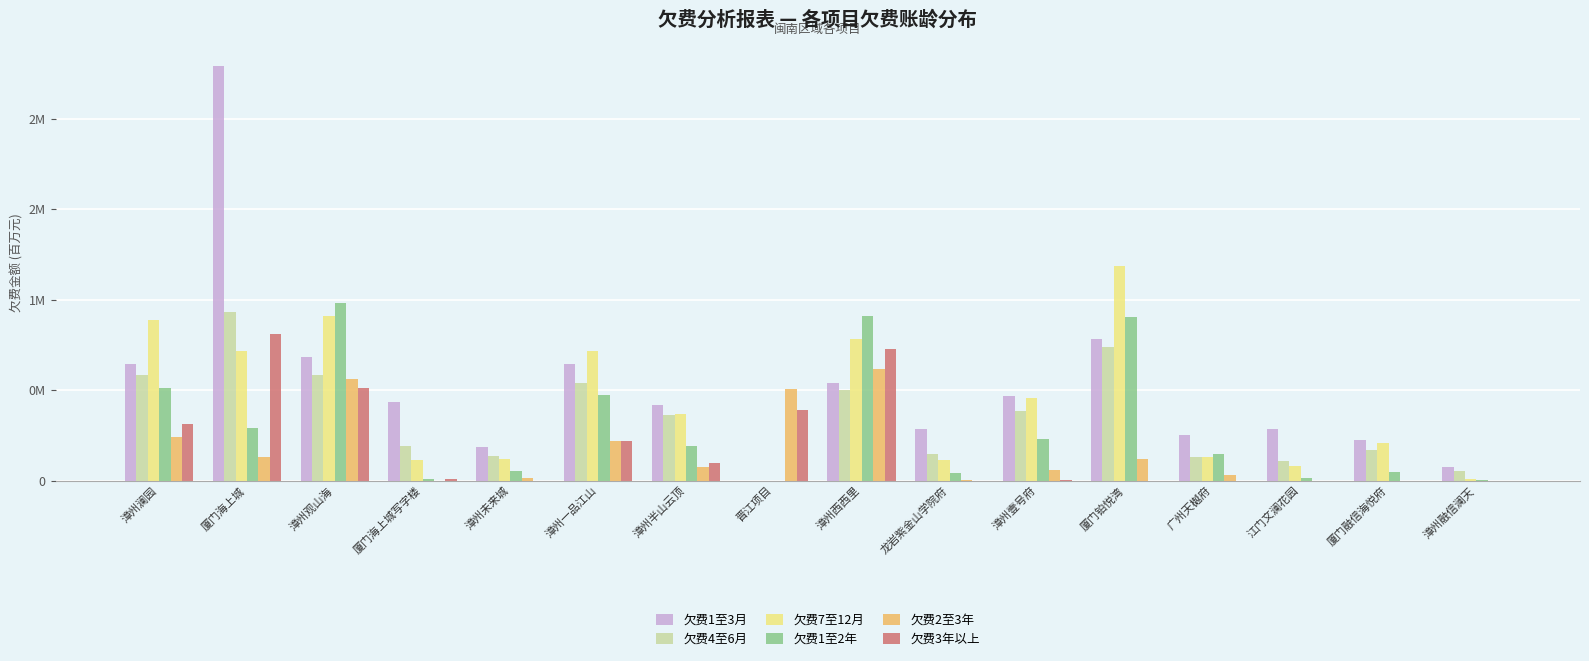

What is the highest value of the 欠费4至6月 series?

0.9